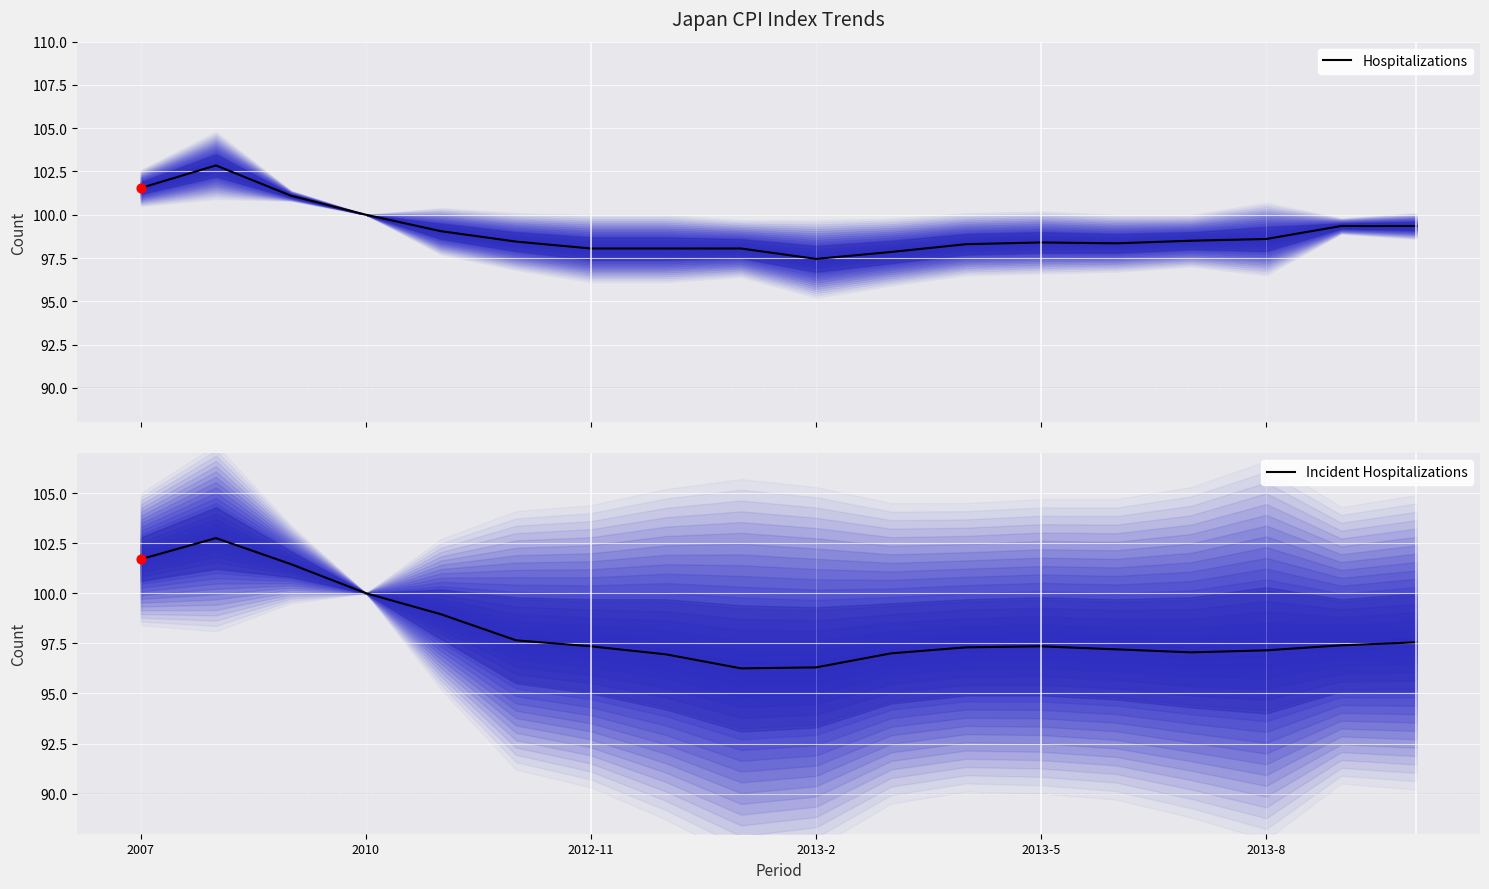

Which series has the largest total across all categories?

Hospitalizations